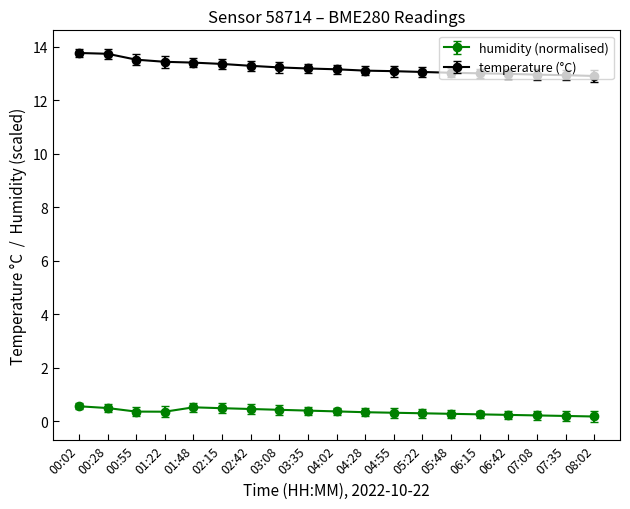

True or false: humidity (normalised) and temperature (°C) cross at least once.

False